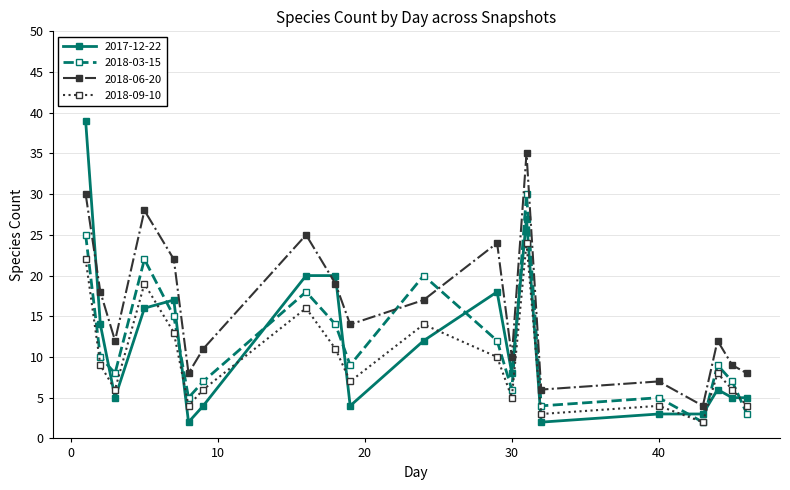

True or false: 2018-09-10 and 2018-06-20 intersect in this chart.

False